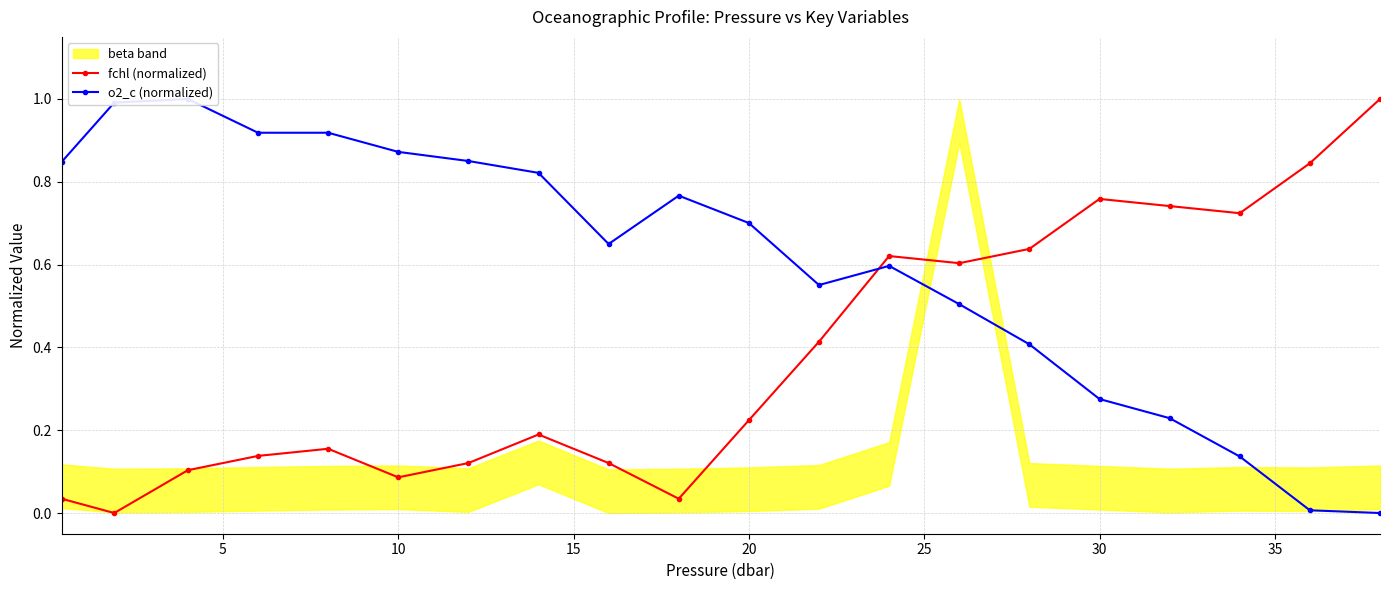

The fchl (normalized) series shows 1.2 at 30. True or false?

False